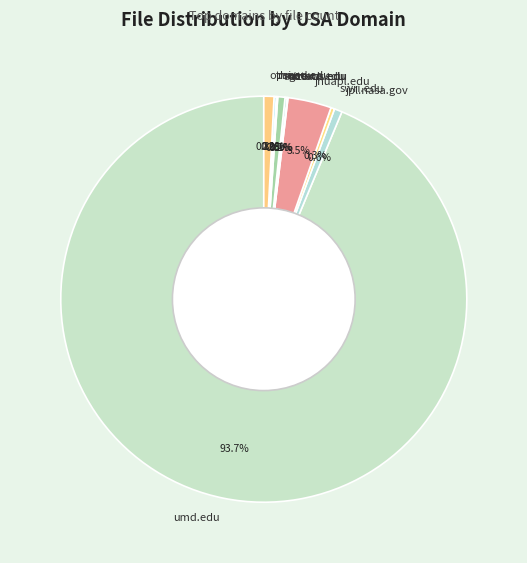

Which category has the biggest portion of the pie?

umd.edu